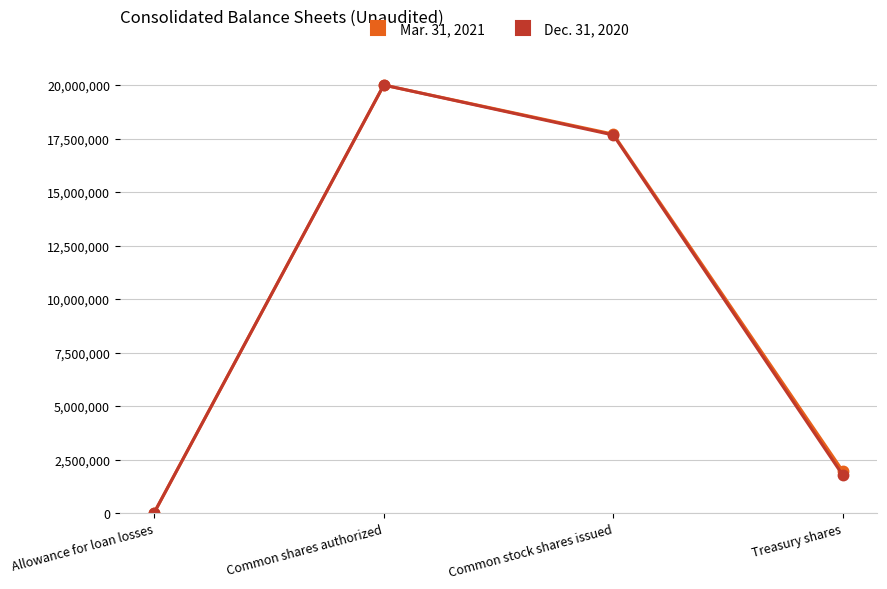

Which series has the widest spread of values?

Dec. 31, 2020